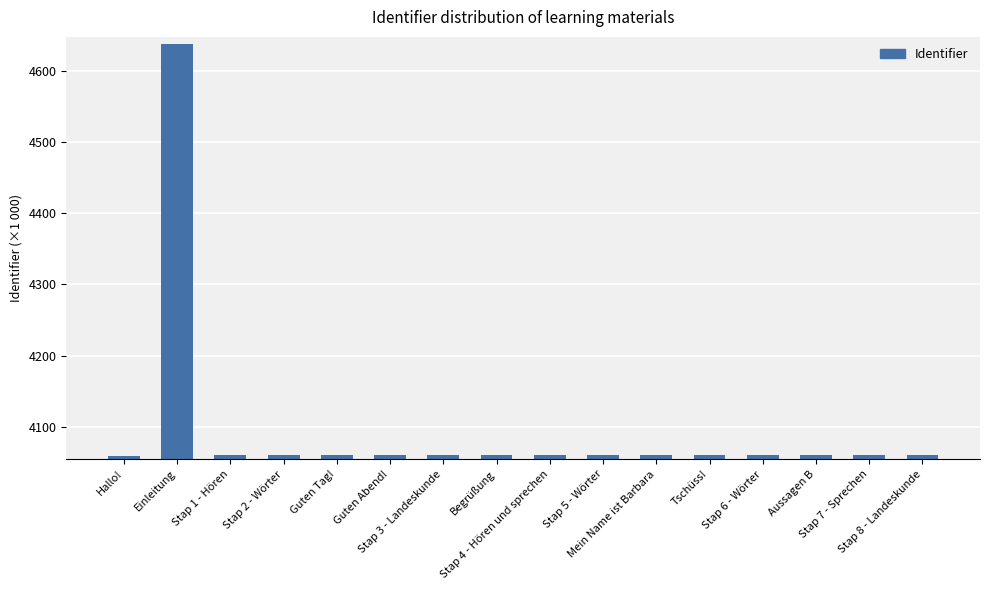

What is the label of the 2nd bar from the left?

Einleitung